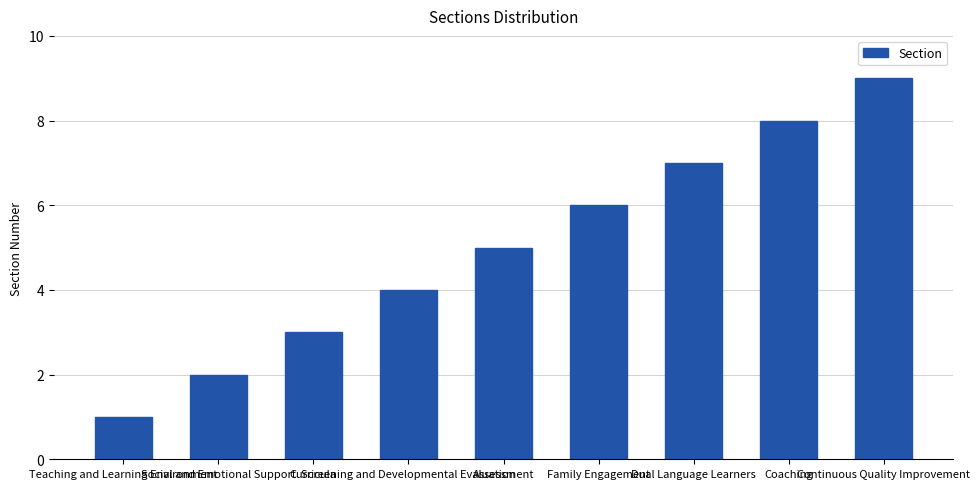

The chart shows a value of 8 at Family Engagement. True or false?

False